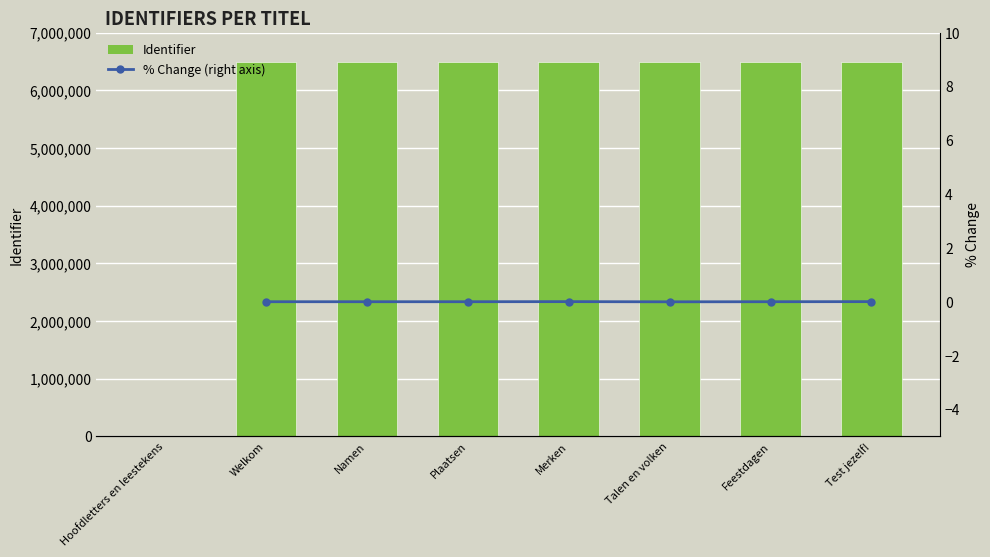

Which label corresponds to the smallest value in the chart?

Hoofdletters en leestekens